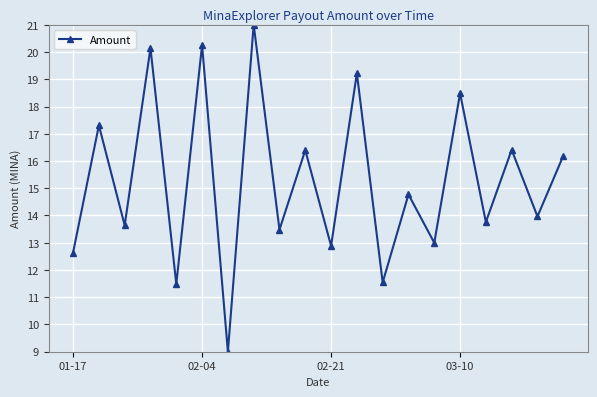

True or false: the data has more than 2 interior local peaks.

True